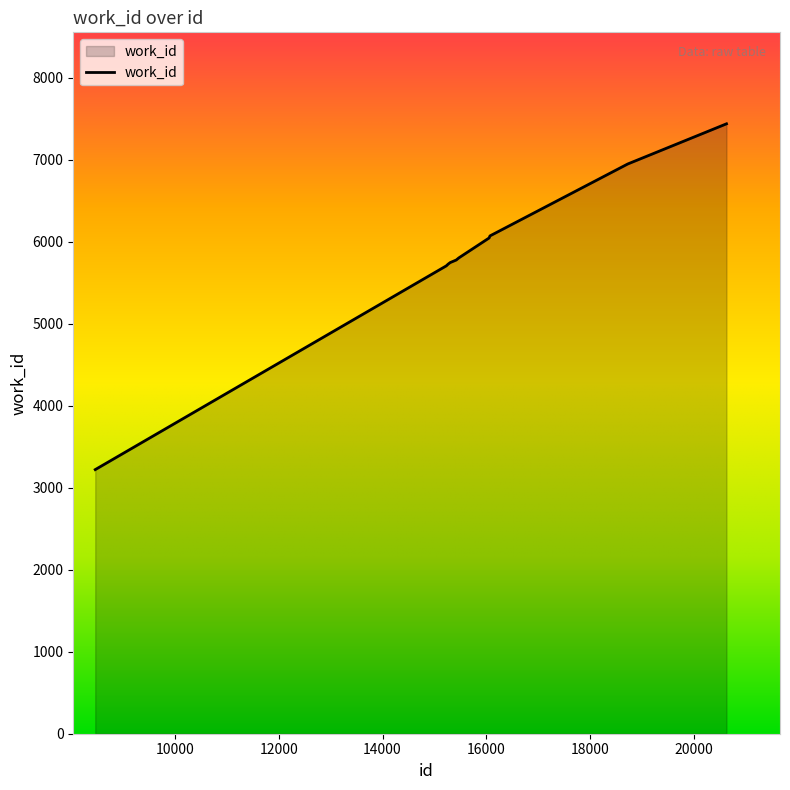

What is the average value?

5848